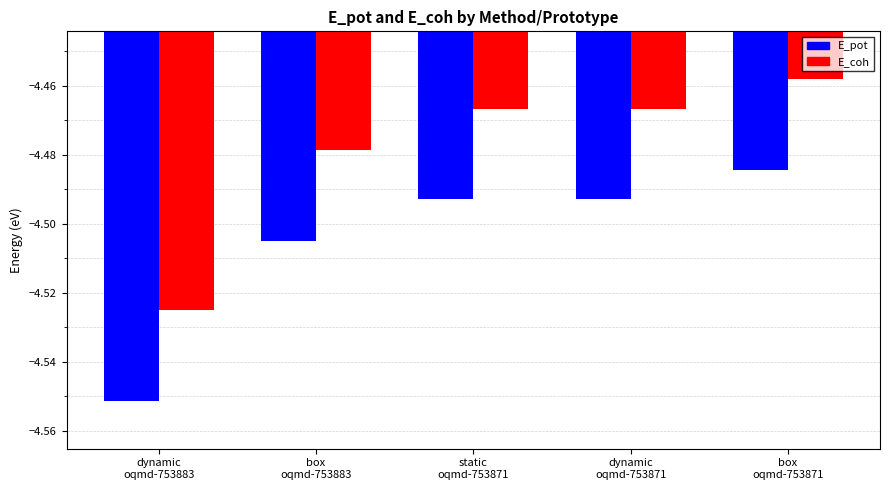

Which series has the largest total across all categories?

E_coh